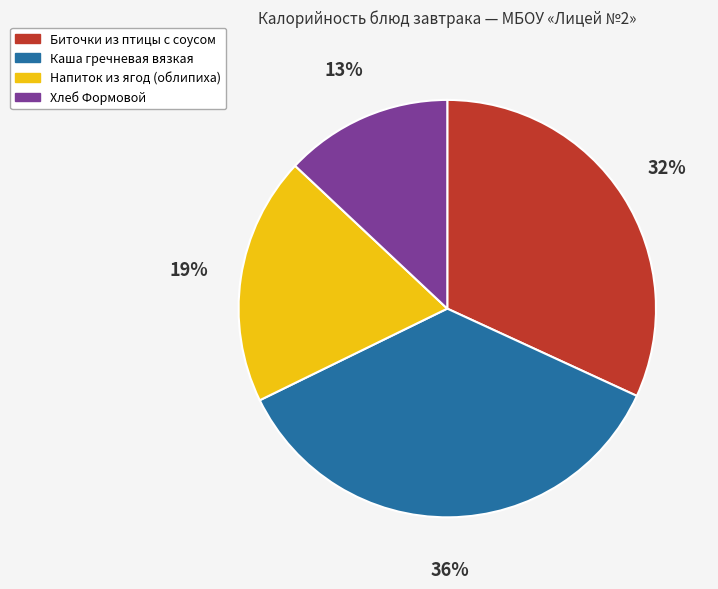

Combined, do Биточки из птицы с соусом and Хлеб Формовой account for over 50%?

No